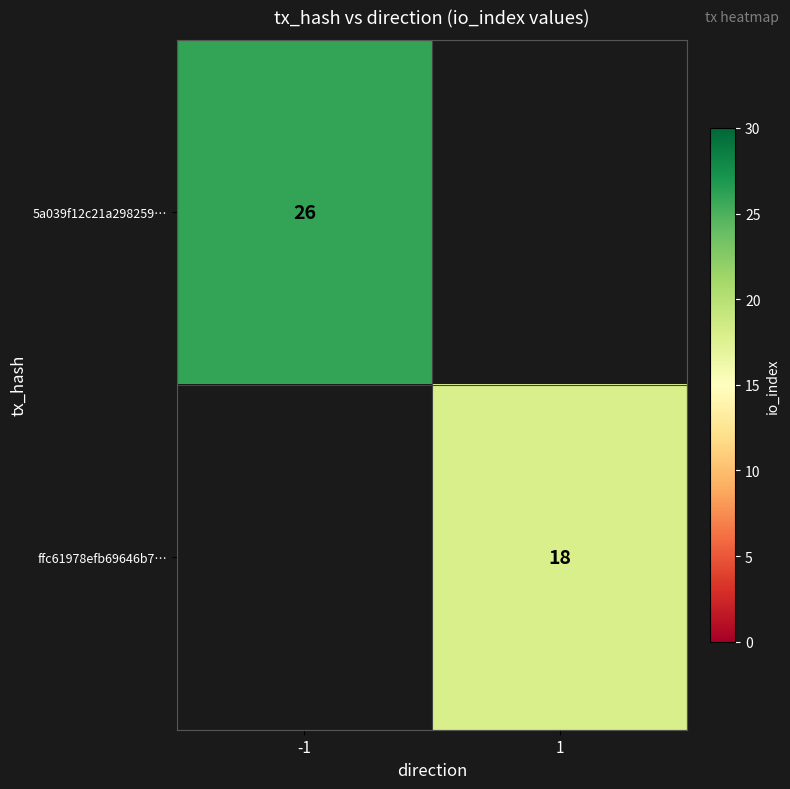

The 5a039f12c21a298259… series shows 39 at -1. True or false?

False